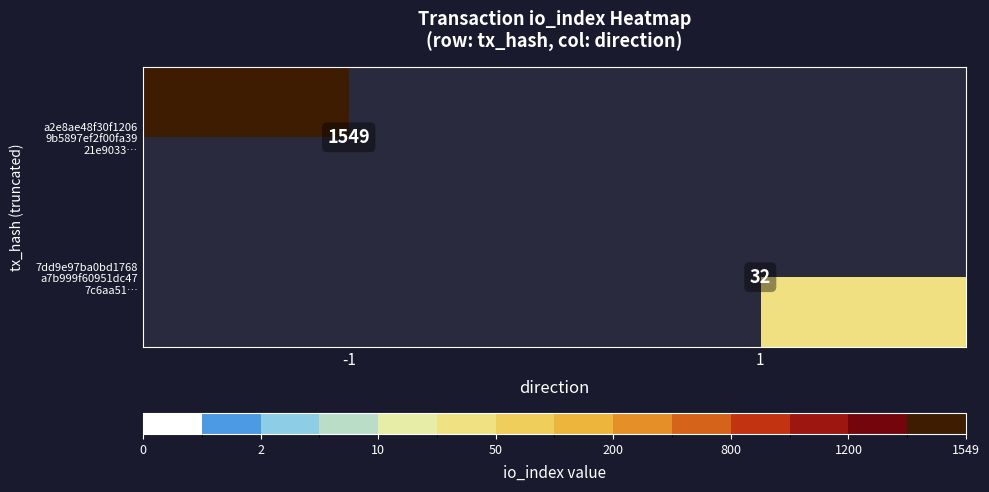

At 1, list the series in order from smallest to largest.

a2e8ae48f30f1206 9b5897ef2f00fa39 21e9033…, 7dd9e97ba0bd1768 a7b999f60951dc47 7c6aa51…